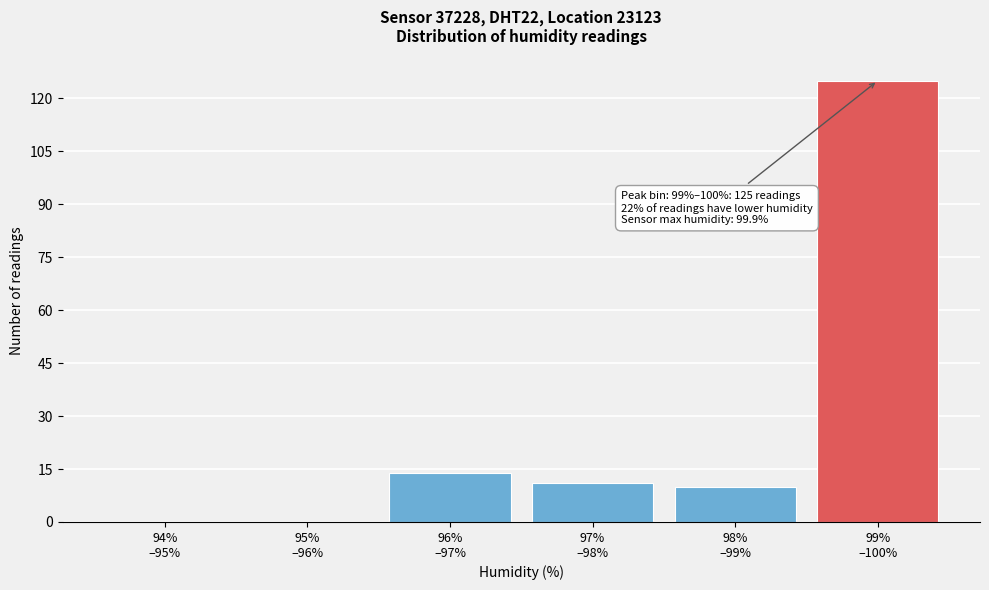

What is the sum of all values?

160